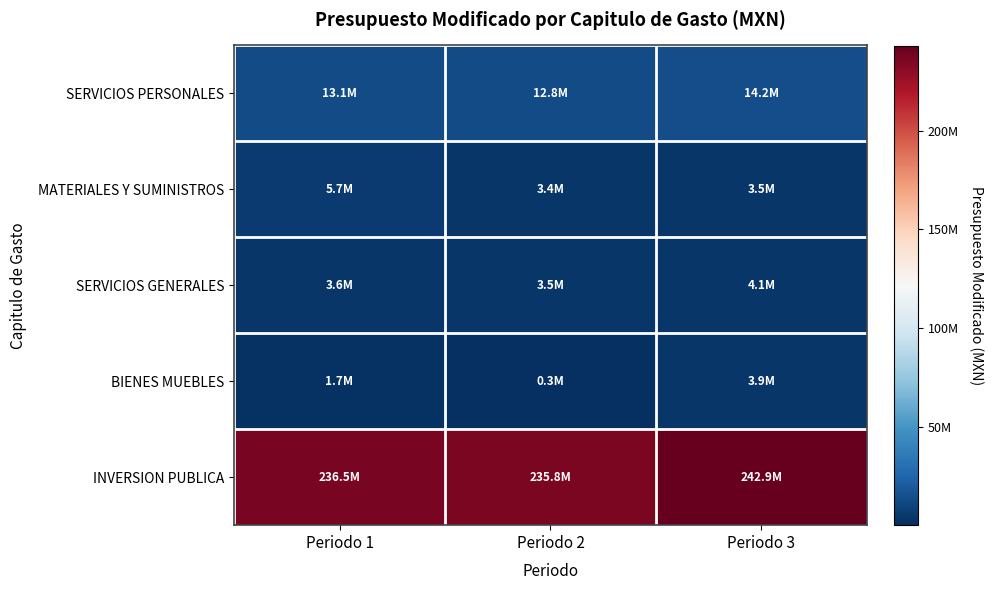

Reading left to right, transcribe all the data shown in this chart.

SERVICIOS PERSONALES: Periodo 1=13124181.2	Periodo 2=12804181.2	Periodo 3=14193582.9
MATERIALES Y SUMINISTROS: Periodo 1=5696873.8	Periodo 2=3422891.6	Periodo 3=3542281.9
SERVICIOS GENERALES: Periodo 1=3630694.3	Periodo 2=3488465.4	Periodo 3=4089121.7
BIENES MUEBLES: Periodo 1=1710714.0	Periodo 2=304500.0	Periodo 3=3862026.8
INVERSION PUBLICA: Periodo 1=236489180.6	Periodo 2=235818842.2	Periodo 3=242916070.3